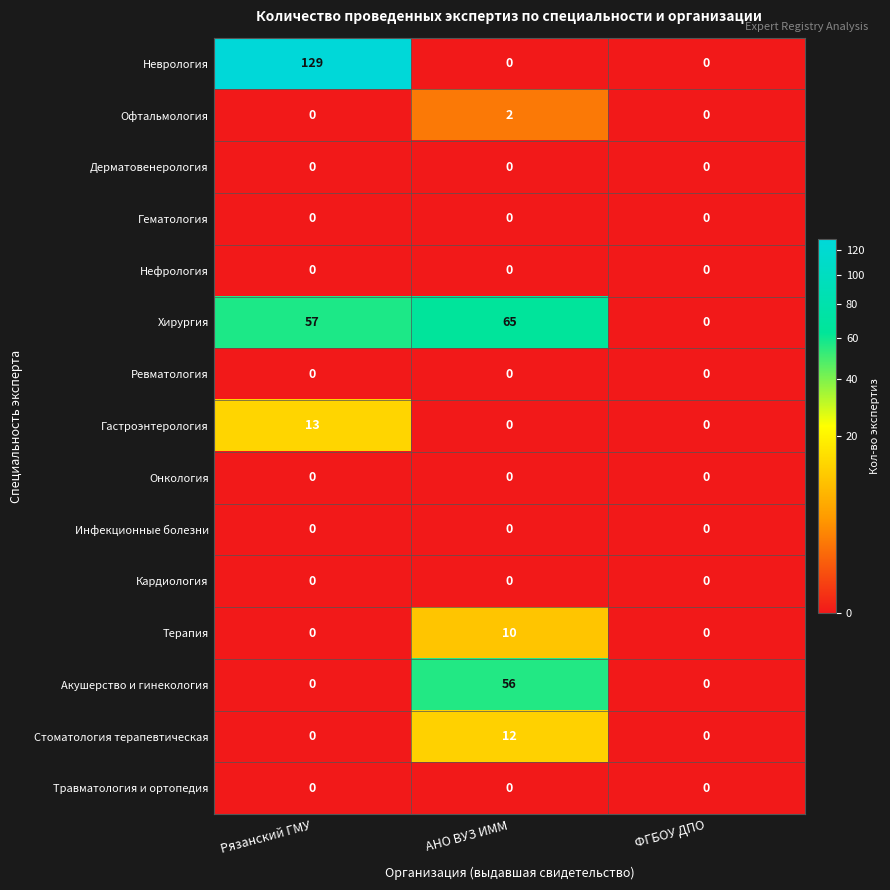

What is the spread (max minus min) of values at Рязанский ГМУ?

129